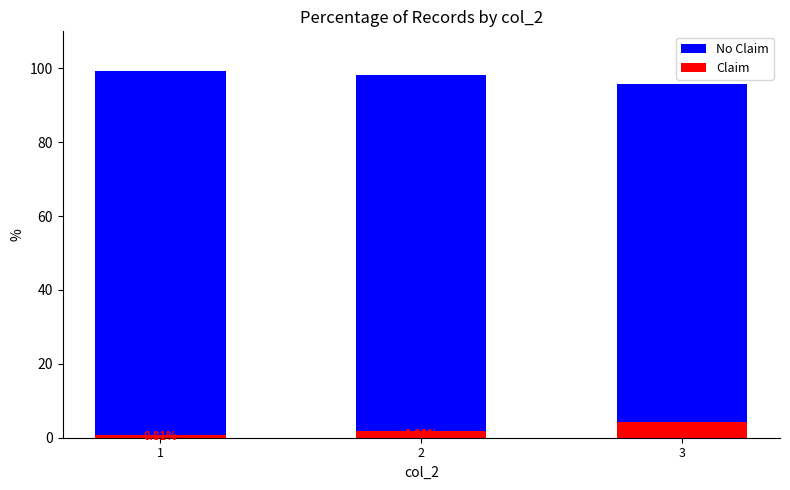

What is the difference between the maximum and minimum values in the Claim series?

3.6